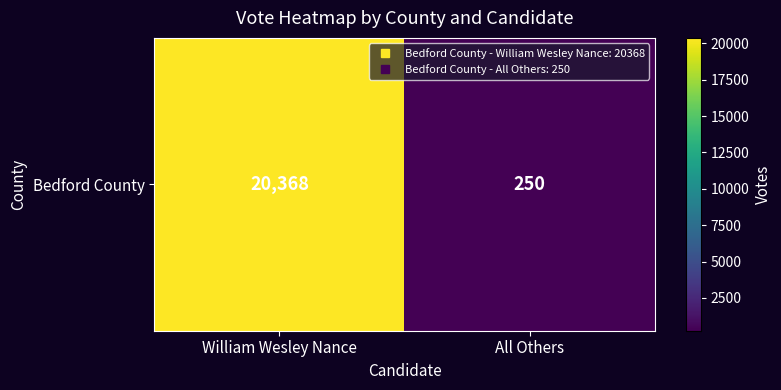

Rank the categories by value from highest to lowest.

William Wesley Nance, All Others